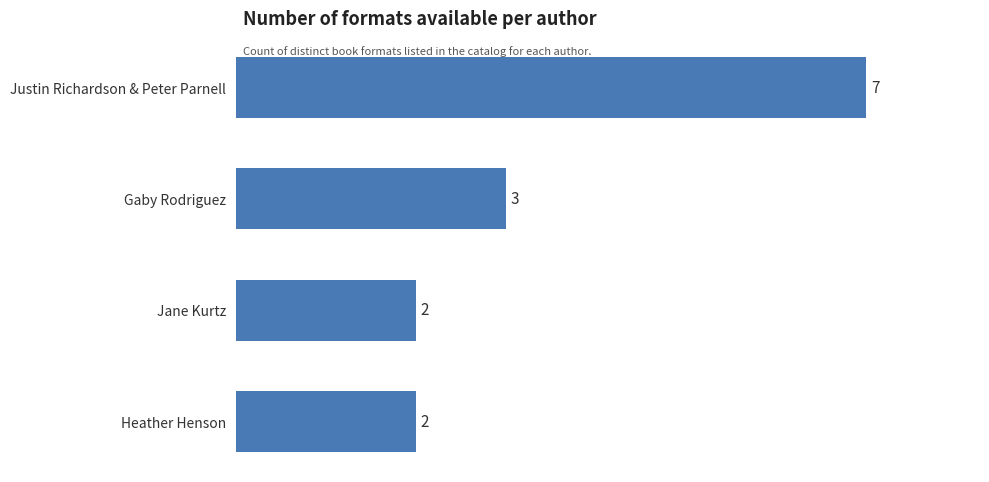

What is the change in value from Justin Richardson & Peter Parnell to Jane Kurtz?

-5